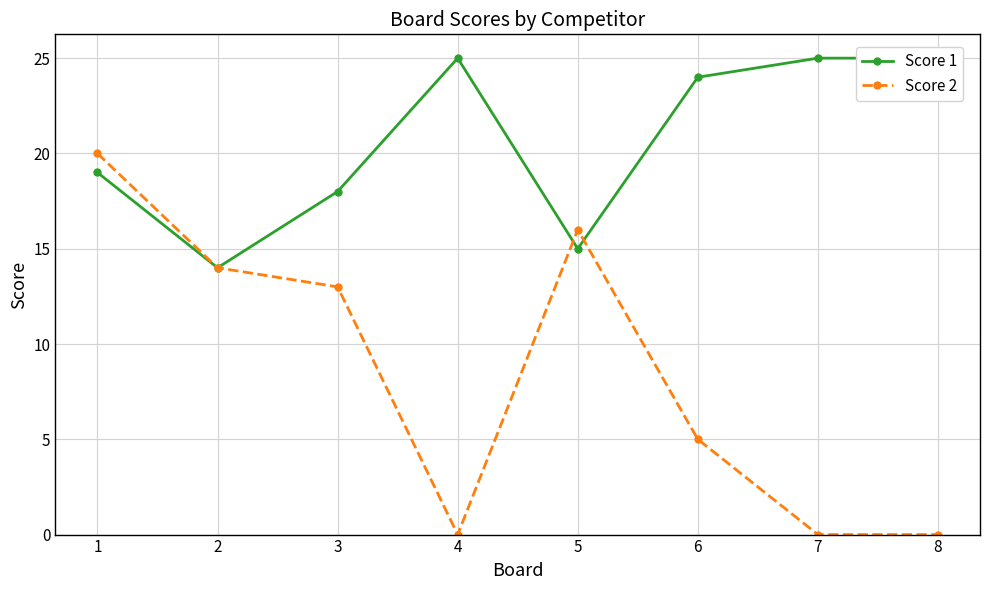

Where does the Score 1 series first go above 24?

4